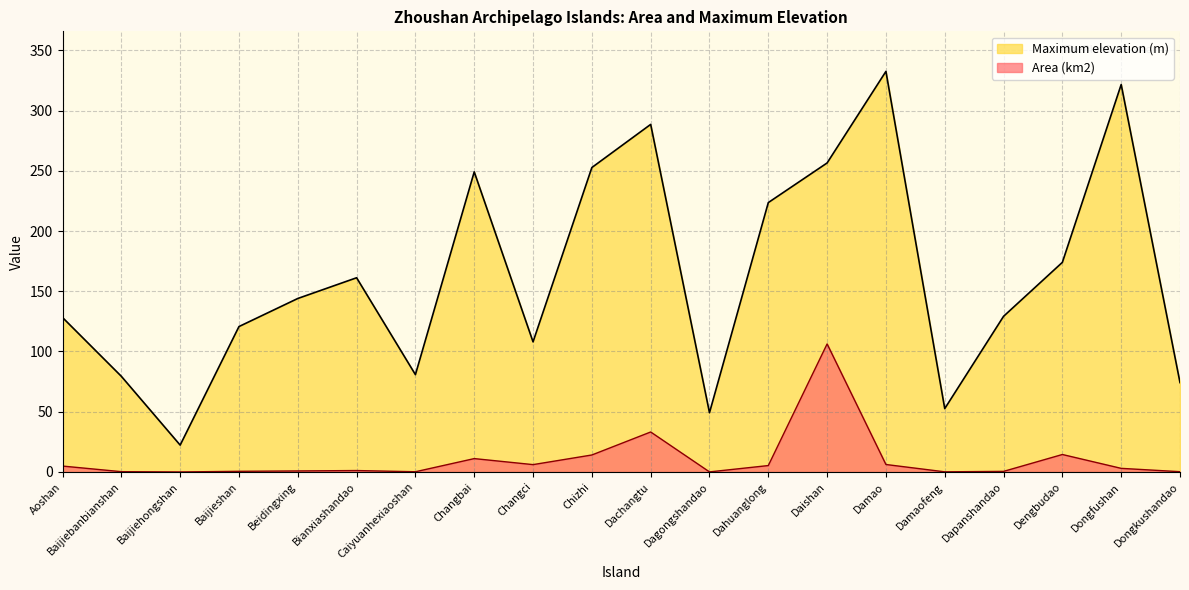

Reading left to right, extract all data points from this chart.

Area (km2): Aoshan=4.9	Baijiebanbianshan=0.2	Baijiehongshan=0.0	Baijieshan=0.5	Beidingxing=0.8	Bianxiashandao=1.2	Caiyuanhexiaoshan=0.2	Changbai=11.1	Changci=6.1	Chizhi=14.1	Dachangtu=33.2	Dagongshandao=0.1	Dahuanglong=5.3	Daishan=106.3	Damao=6.2	Damaofeng=0.1	Dapanshandao=0.5	Dengbudao=14.5	Dongfushan=3.0	Dongkushandao=0.2
Maximum elevation (m): Aoshan=128.2	Baijiebanbianshan=79.4	Baijiehongshan=22.3	Baijieshan=120.7	Beidingxing=144.0	Bianxiashandao=161.2	Caiyuanhexiaoshan=80.8	Changbai=249.1	Changci=108.0	Chizhi=252.7	Dachangtu=288.5	Dagongshandao=49.2	Dahuanglong=223.6	Daishan=256.5	Damao=332.5	Damaofeng=52.6	Dapanshandao=129.2	Dengbudao=174.0	Dongfushan=321.6	Dongkushandao=74.2